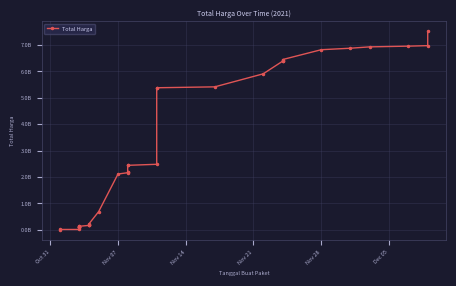

Which category has the lowest value across all series?

Oct 31